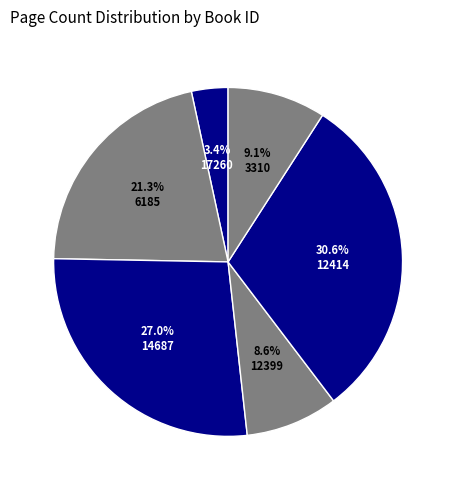

Do 3310 and 12414 together represent more than half of the pie?

No